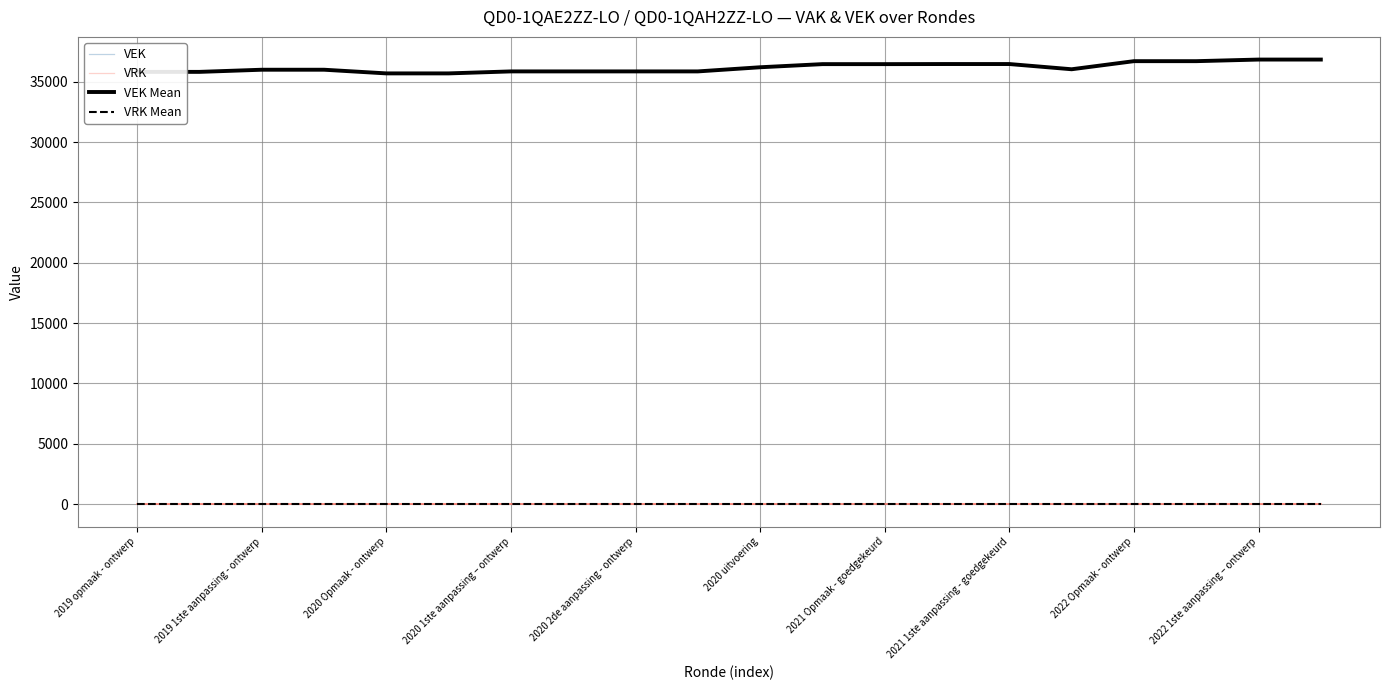

What is the sum of all VEK values?

723759.2